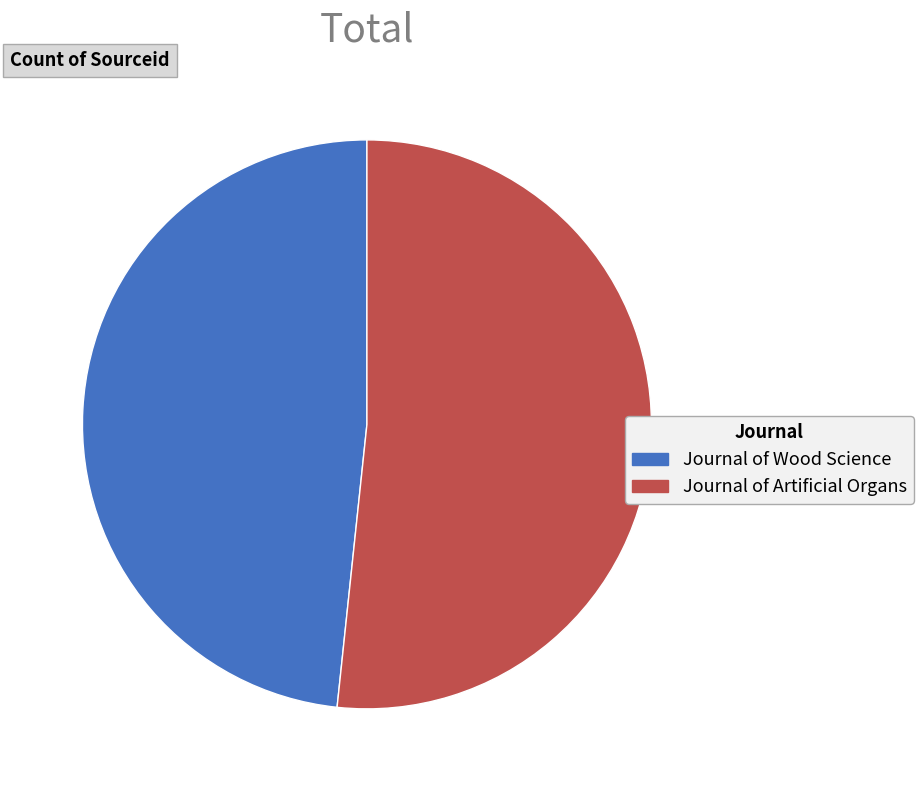

Approximately how many times larger is the value at Journal of Wood Science compared to Journal of Artificial Organs?

0.9